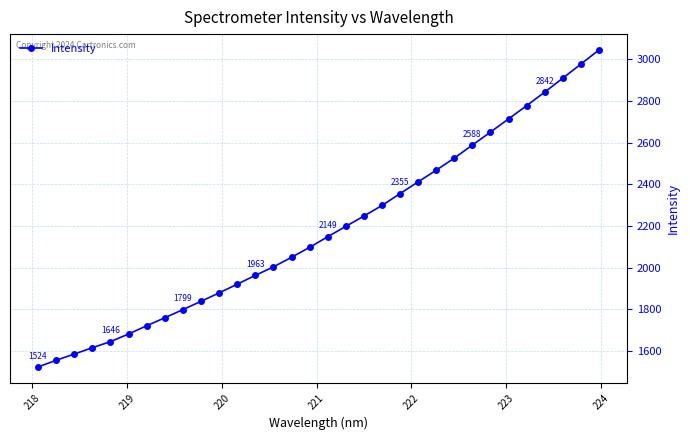

What is the minimum value shown in the chart?

1524.4